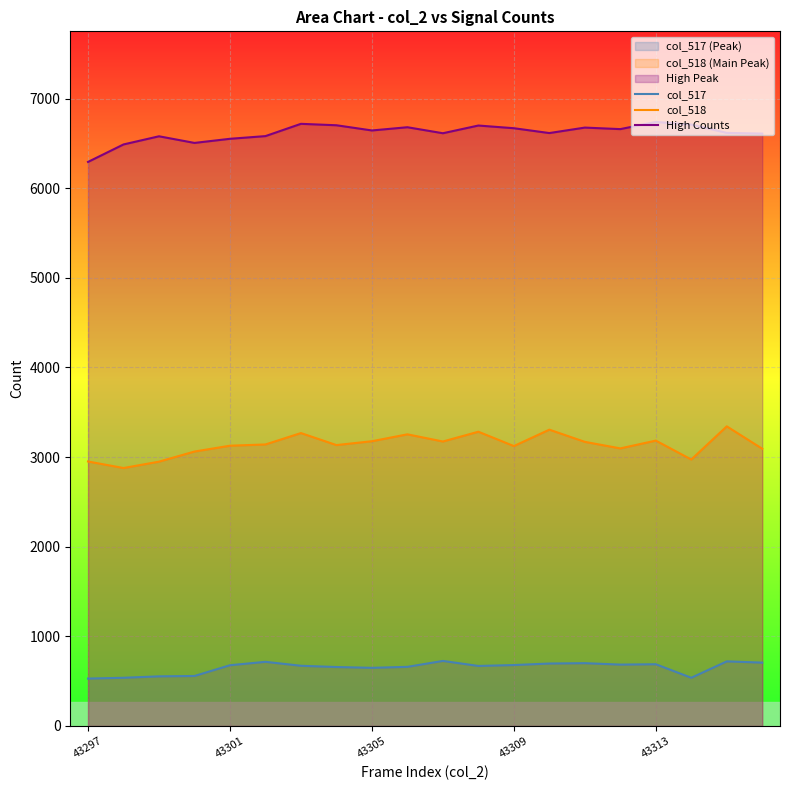

The High Counts series shows 2603 at 6. True or false?

False